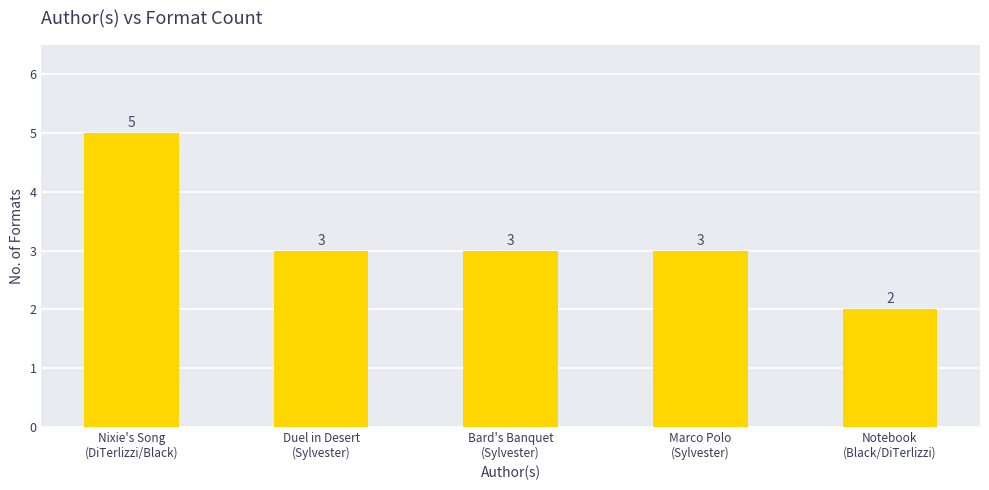

Approximately how many times larger is the value at Nixie's Song
(DiTerlizzi/Black) compared to Bard's Banquet
(Sylvester)?

1.7